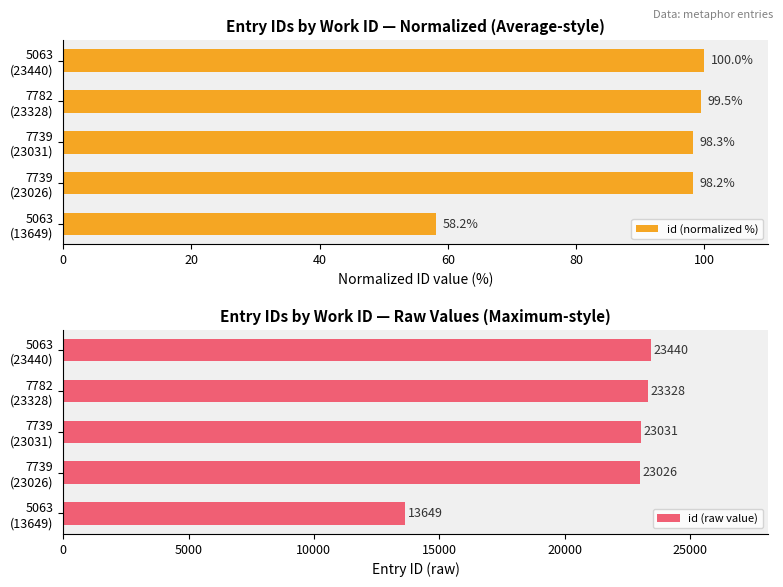

Which series has the largest range (max minus min)?

id (raw value)